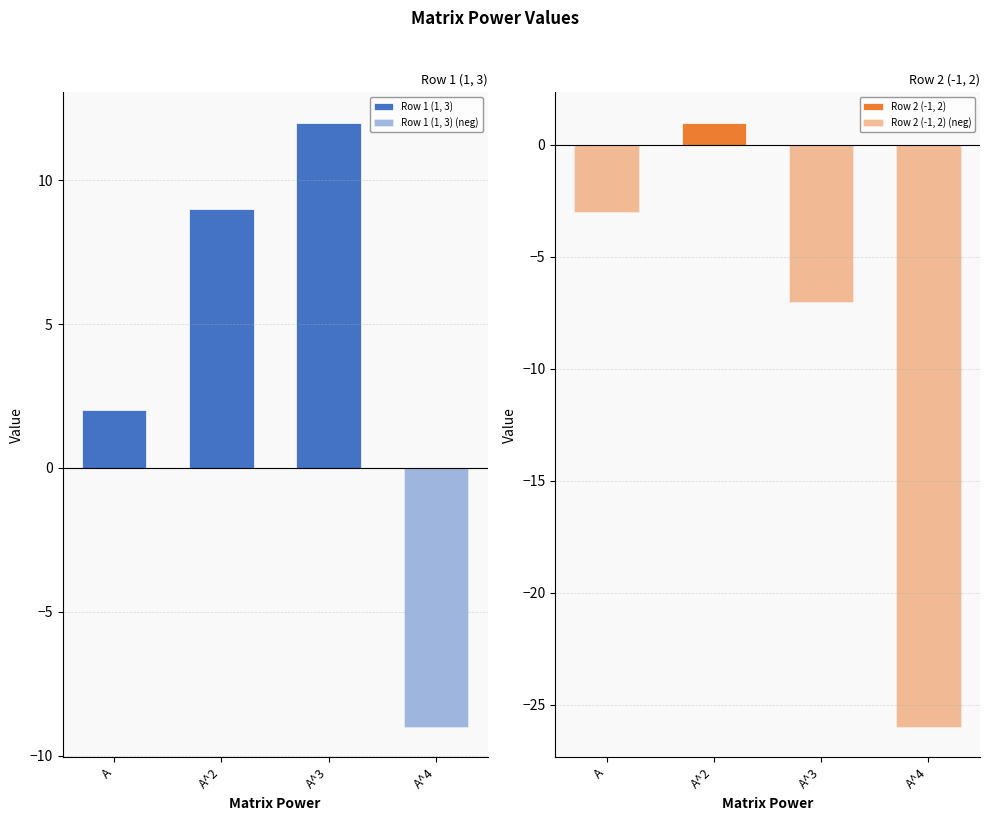

What is the difference between the highest and lowest values at A^2?

9